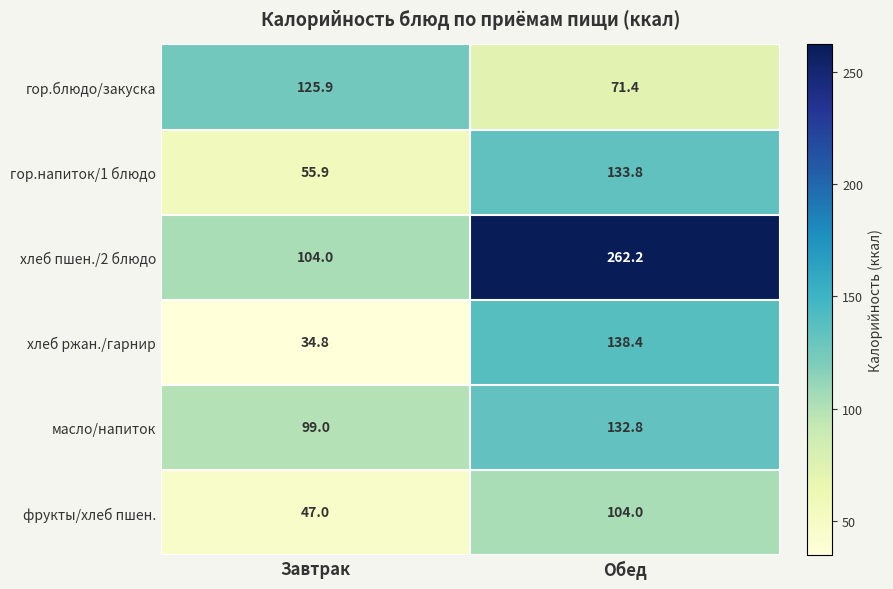

List the series in order of their peak value, lowest first.

фрукты/хлеб пшен., гор.блюдо/закуска, масло/напиток, гор.напиток/1 блюдо, хлеб ржан./гарнир, хлеб пшен./2 блюдо